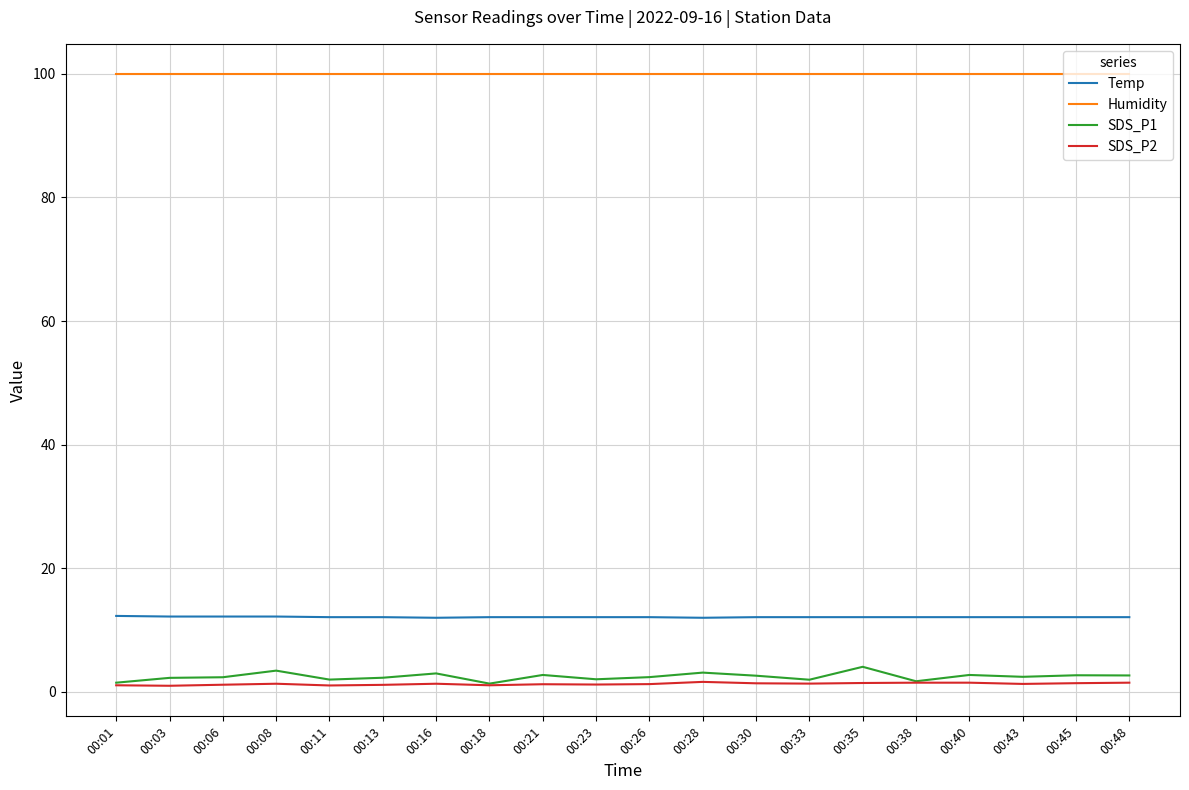

True or false: SDS_P2 and Temp intersect in this chart.

False